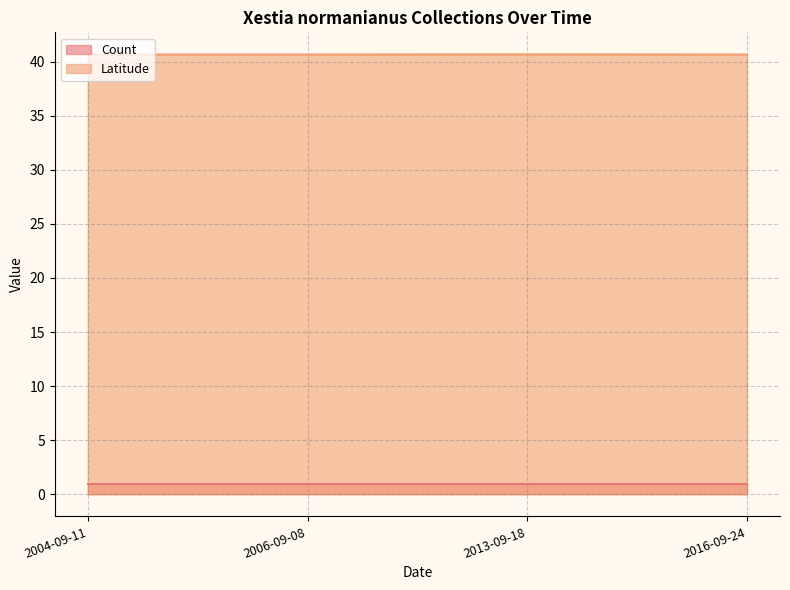

What position from the right is 2006-09-08?

3